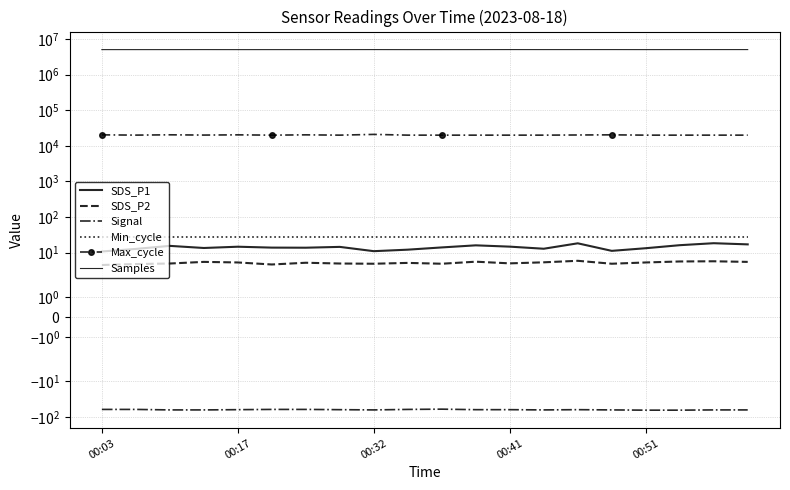

Reading left to right, extract all data points from this chart.

SDS_P1: 10.8	12.7	15.5	13.5	14.7	13.8	13.8	14.5	11.0	12.1	14.0	16.1	14.8	12.9	18.3	11.2	13.3	16.2	18.4	17.1
SDS_P2: 4.5	4.8	5.0	5.5	5.3	4.7	5.2	5.0	4.9	5.2	4.9	5.6	5.0	5.3	5.9	4.9	5.3	5.7	5.7	5.5
Signal: -61.0	-61.0	-63.0	-63.0	-62.0	-61.0	-61.0	-62.0	-63.0	-61.0	-60.0	-62.0	-62.0	-63.0	-62.0	-63.0	-64.0	-64.0	-63.0	-63.0
Min_cycle: 28.0	28.0	28.0	28.0	28.0	28.0	28.0	28.0	28.0	28.0	28.0	28.0	28.0	28.0	28.0	28.0	28.0	28.0	28.0	28.0
Max_cycle: 20423.0	20090.0	20483.0	20147.0	20438.0	20042.0	20438.0	20052.0	21032.0	20056.0	20044.0	20040.0	20051.0	20052.0	20253.0	20446.0	20052.0	20040.0	20060.0	20055.0
Samples: 5076256.0	5075921.0	5076641.0	5083674.0	5073306.0	5076390.0	5076663.0	5080422.0	5085391.0	5073386.0	5073848.0	5078952.0	5088458.0	5082711.0	5084579.0	5086084.0	5078131.0	5083607.0	5085476.0	5086874.0